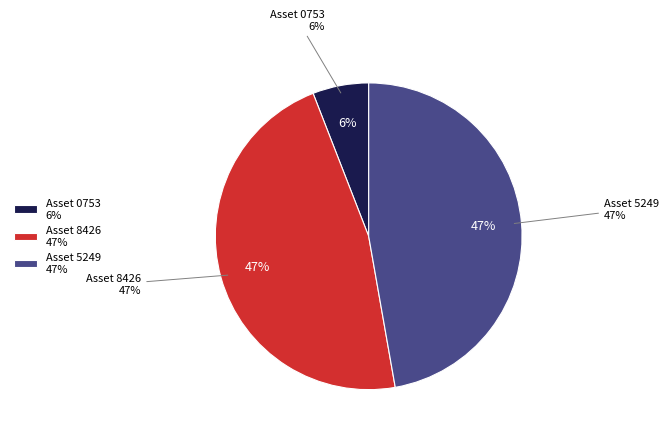

How many slices are in this pie chart?

3